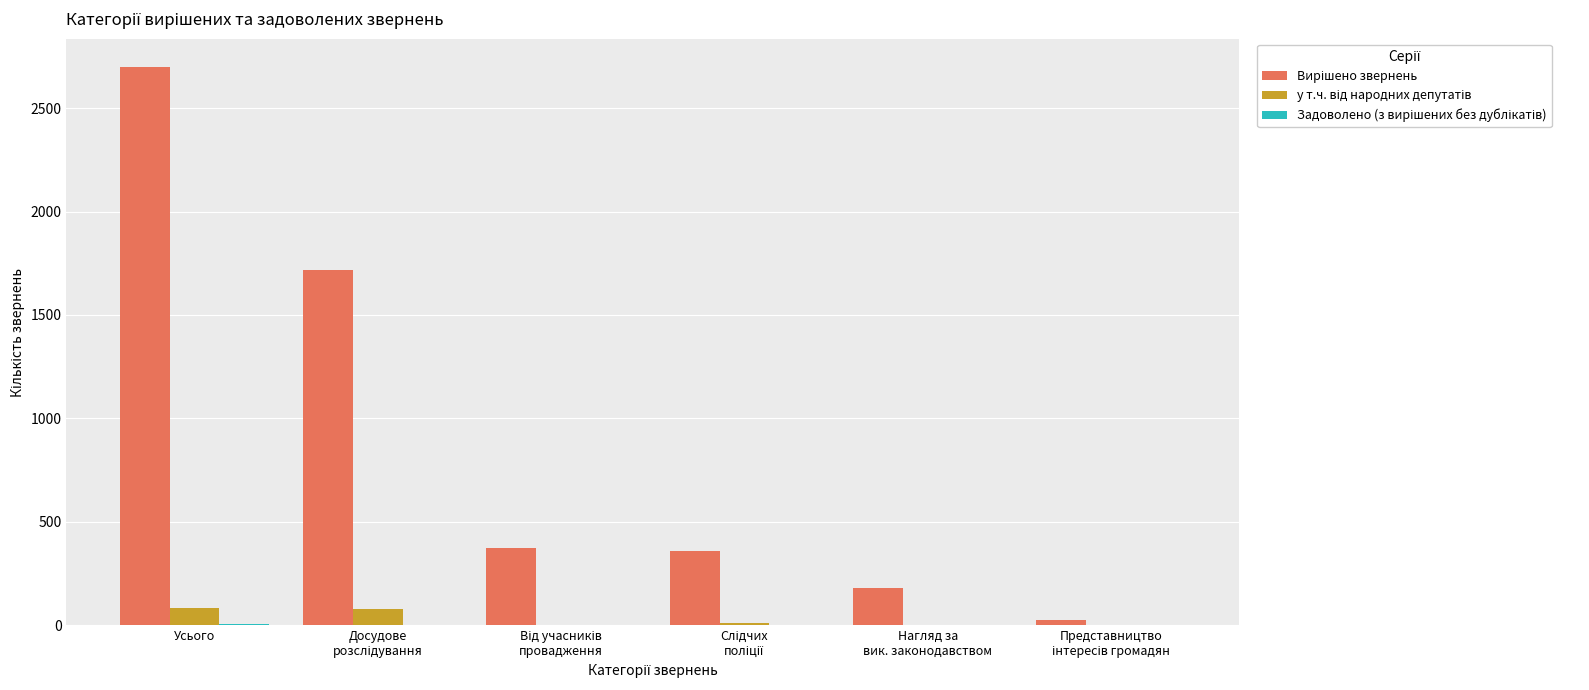

At which category is the sum across all series the highest?

Усього